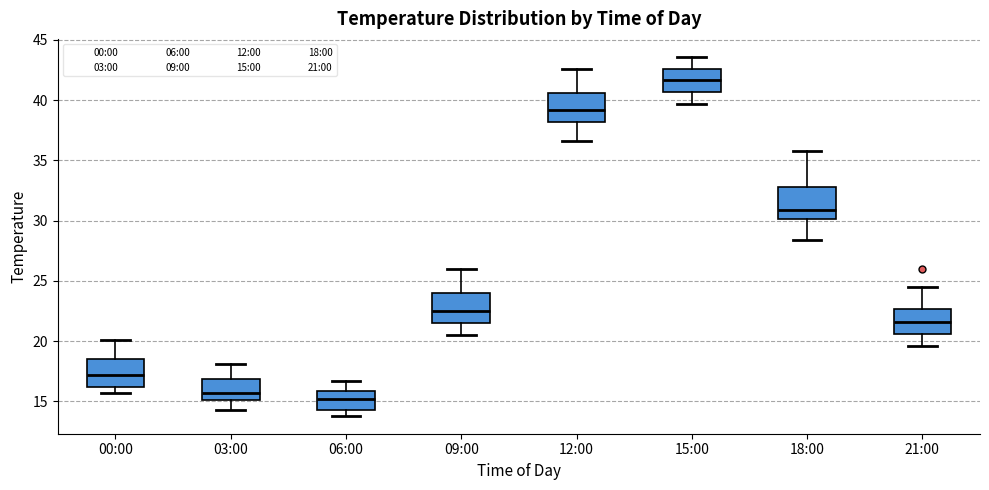

Which box's median line is the lowest?

06:00